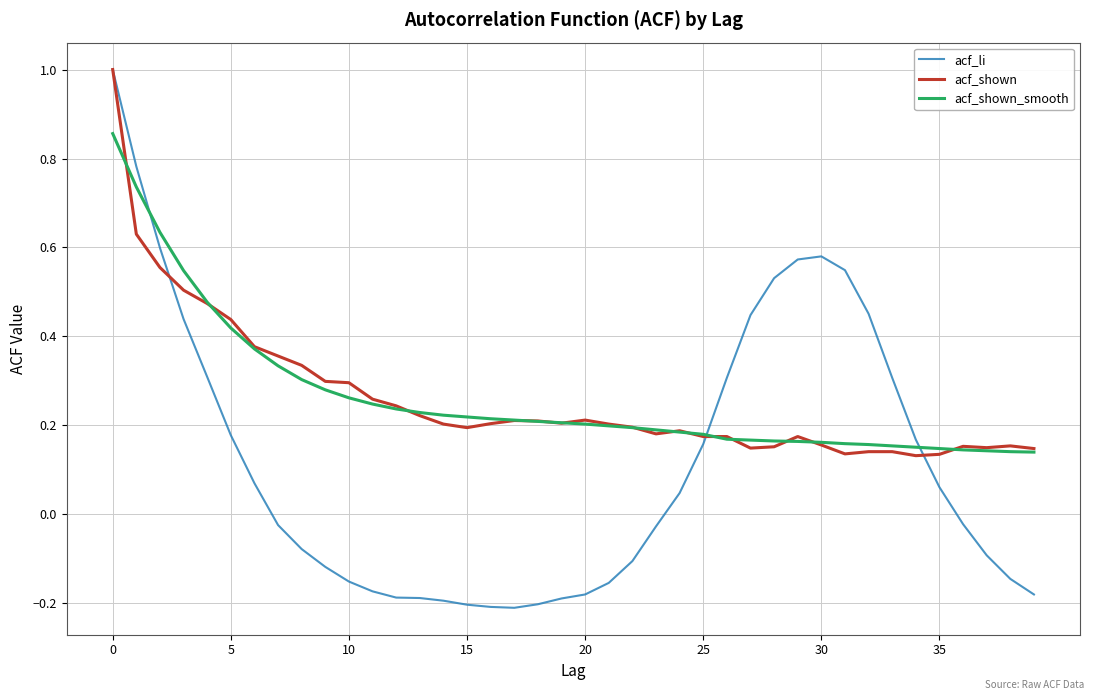

Which series has the largest range (max minus min)?

acf_li